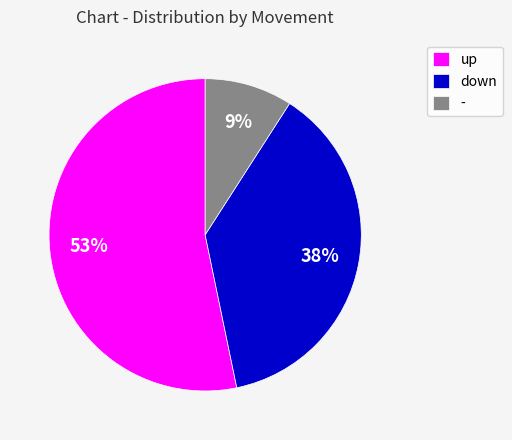

Is the sum of up and - greater than half?

Yes